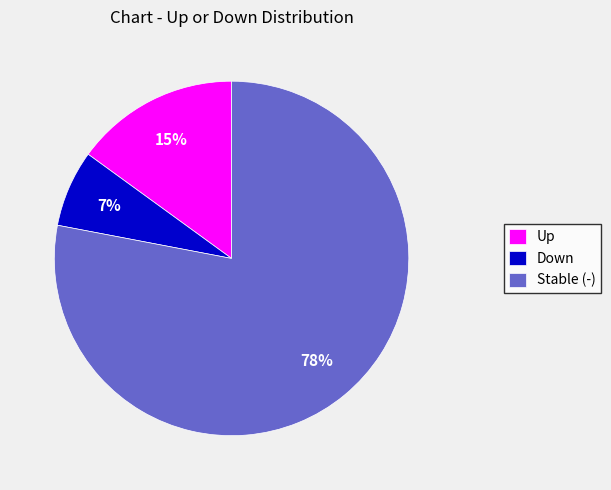

Which has a higher value, Stable (-) or Up?

Stable (-)